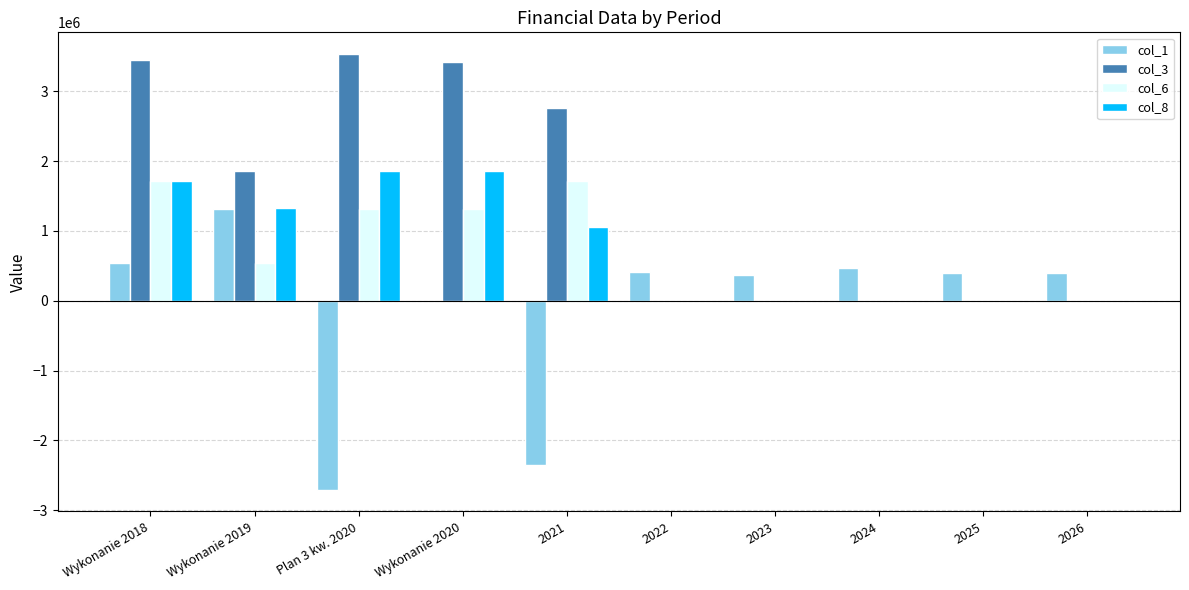

What is the total value across all series at 2022?

406862.4